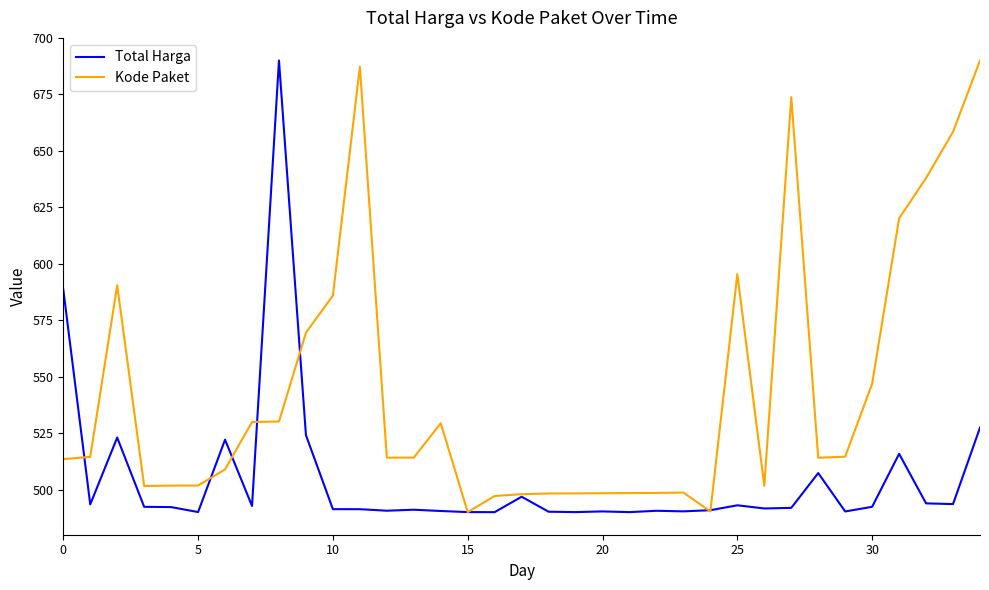

What is the minimum value shown in the chart?

490.0